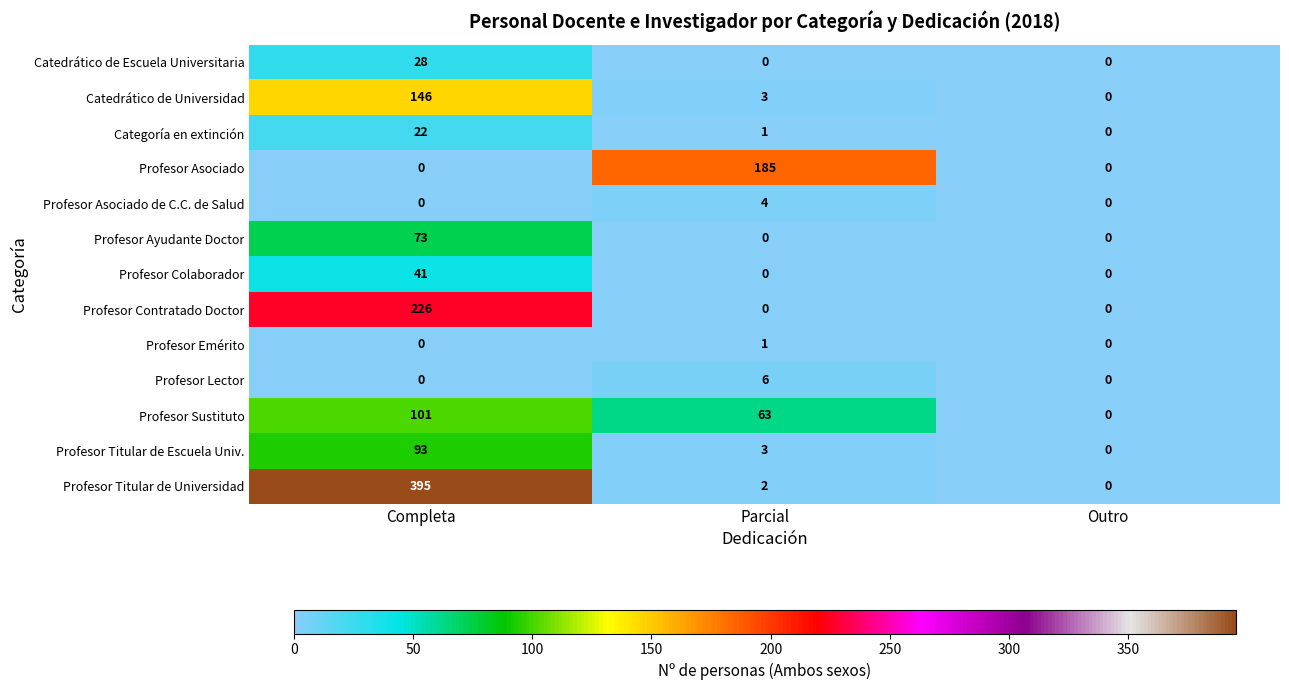

What is the average value of the Categoría en extinción series?

8